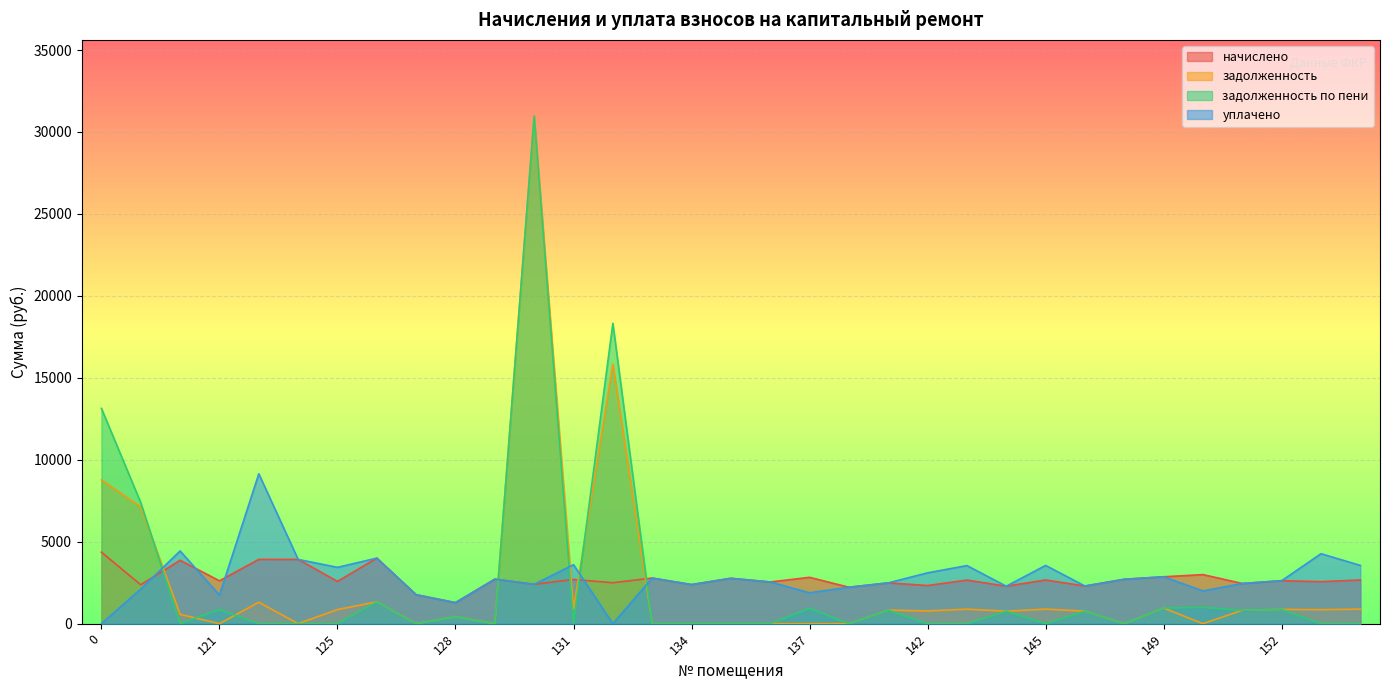

At which category is the sum across all series the highest?

130